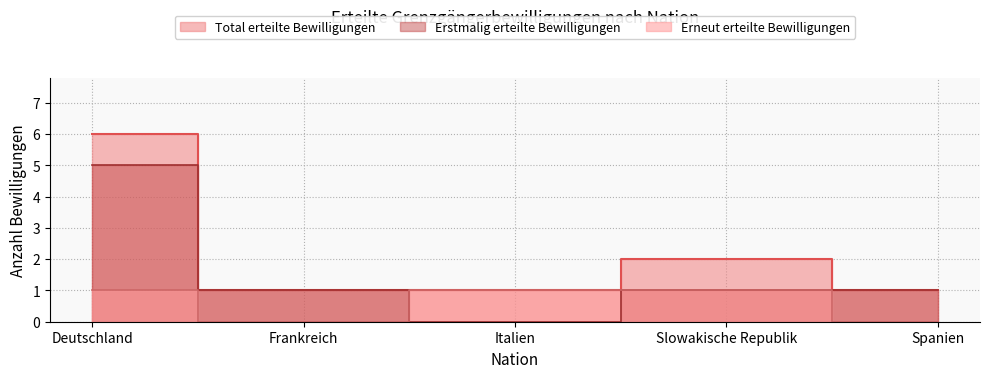

What is the label of the 2nd point from the right?

Slowakische Republik